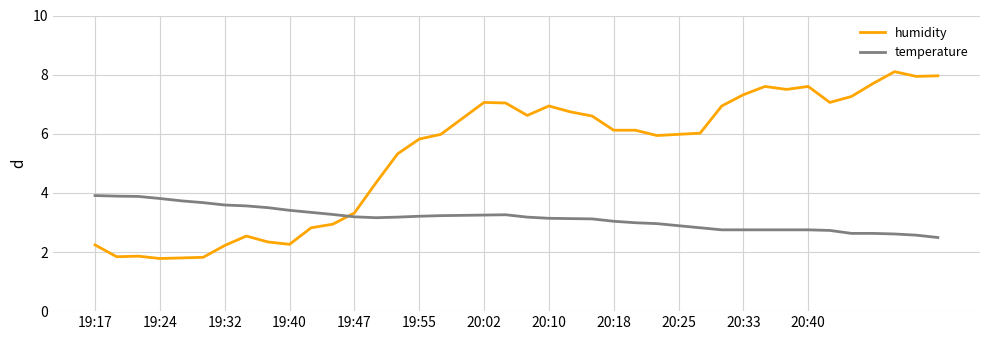

What is the lowest value of the humidity series?

1.8